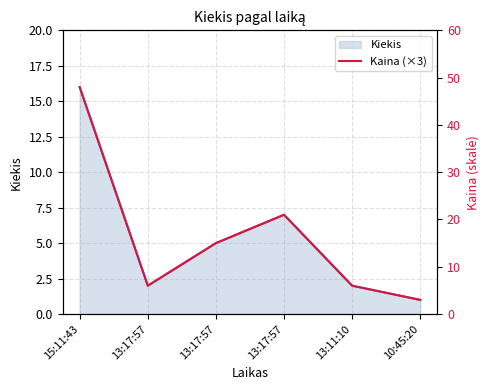

What value does the data have at 13:17:57, to the nearest 5?

15